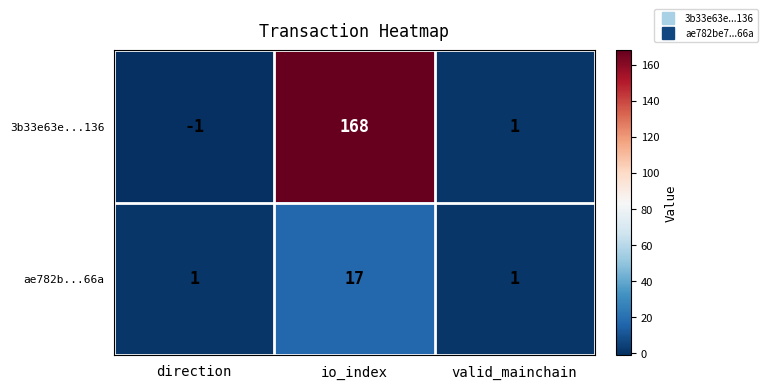

Reading left to right, transcribe all the data shown in this chart.

3b33e63e...136: -1	168	1
ae782b...66a: 1	17	1